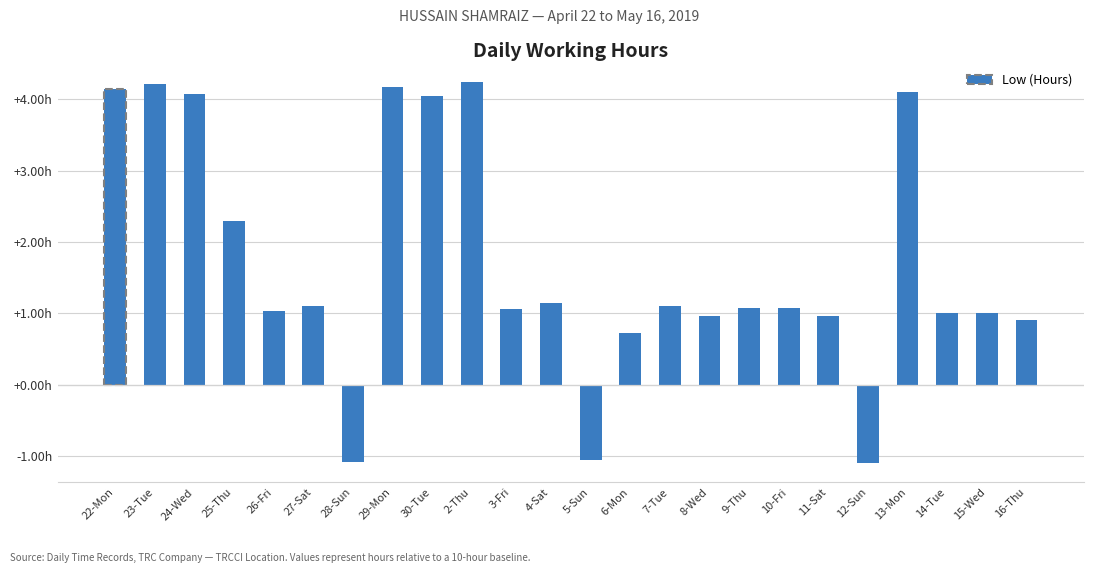

What value does the data have at 3-Fri?

1.1